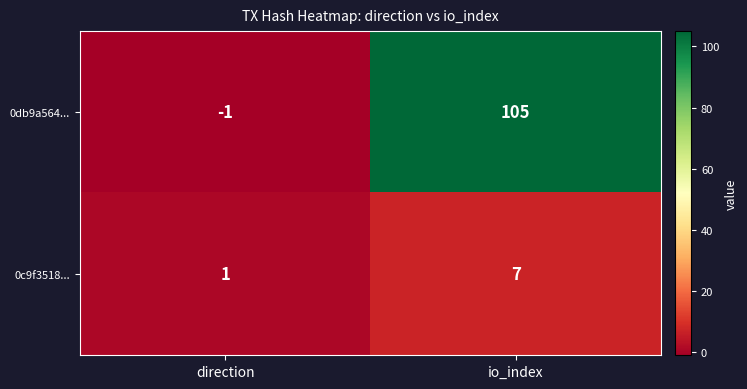

Which series changed the most between direction and io_index?

0db9a564...